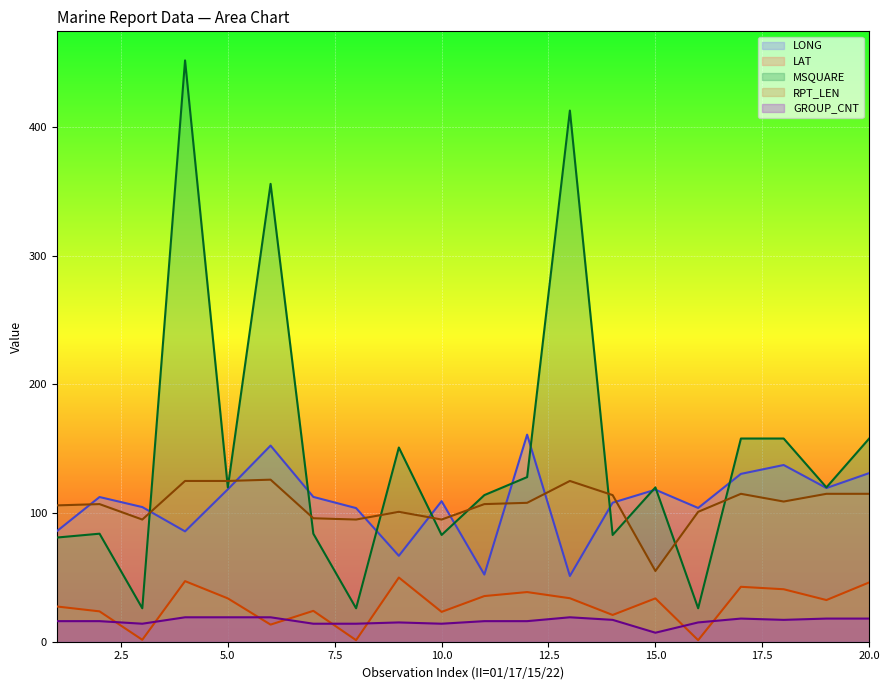

At which category does RPT_LEN reach its first local valley?

3